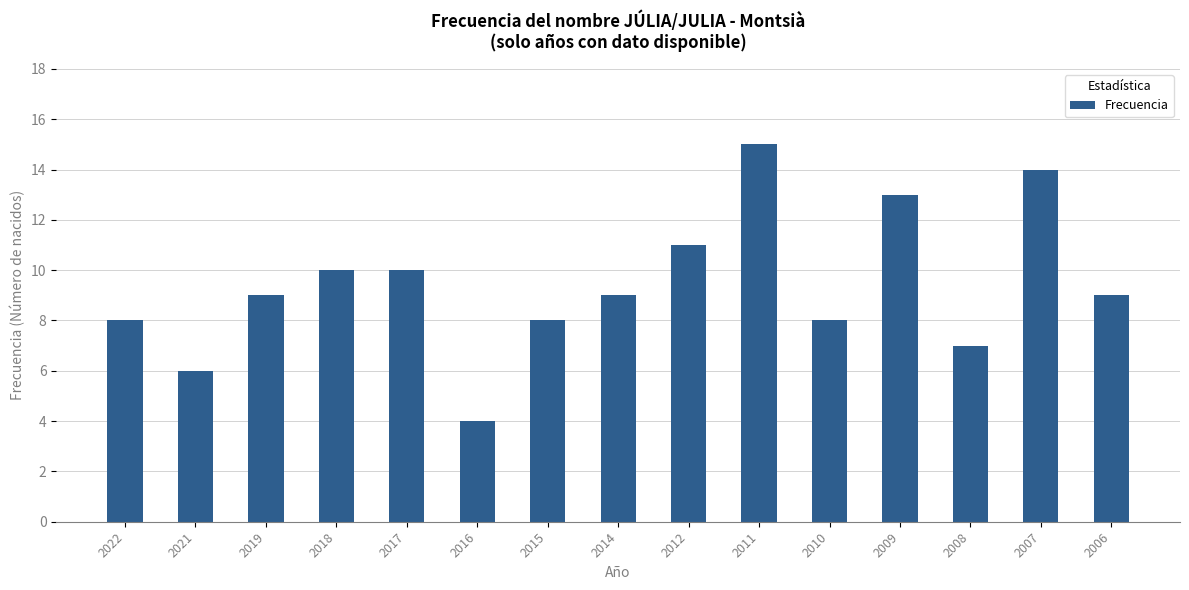

At which category does the chart reach its minimum across all series?

2016